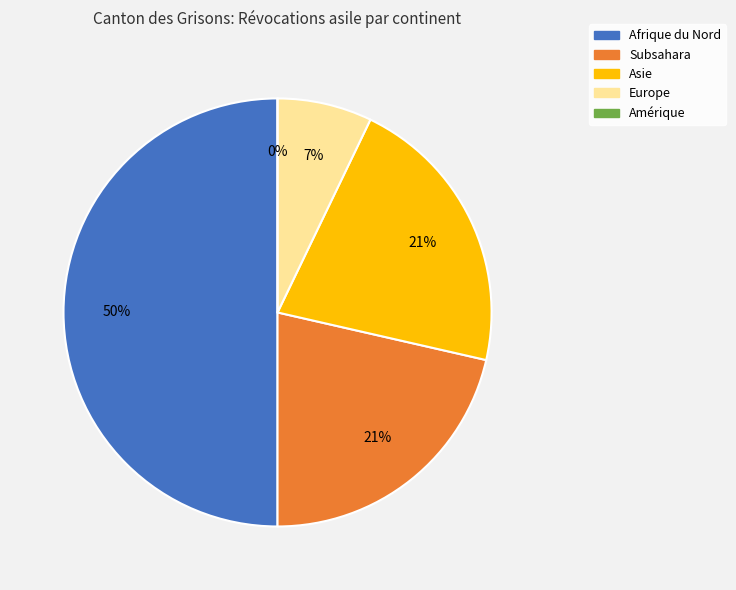

Rank the categories by value from lowest to highest.

Amérique, Europe, Subsahara, Asie, Afrique du Nord